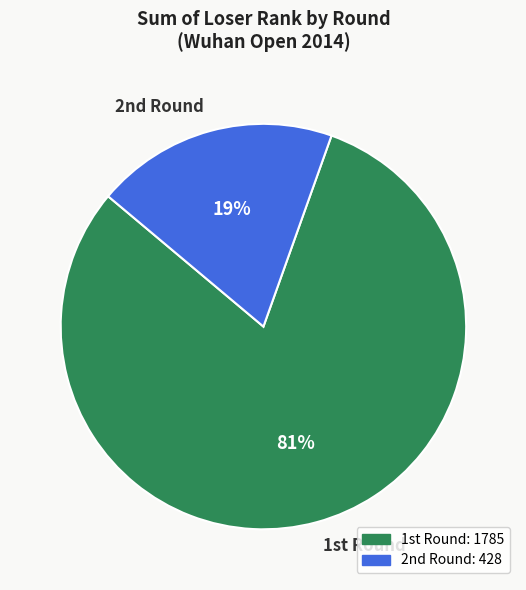

Which category has the smallest portion of the pie?

2nd Round